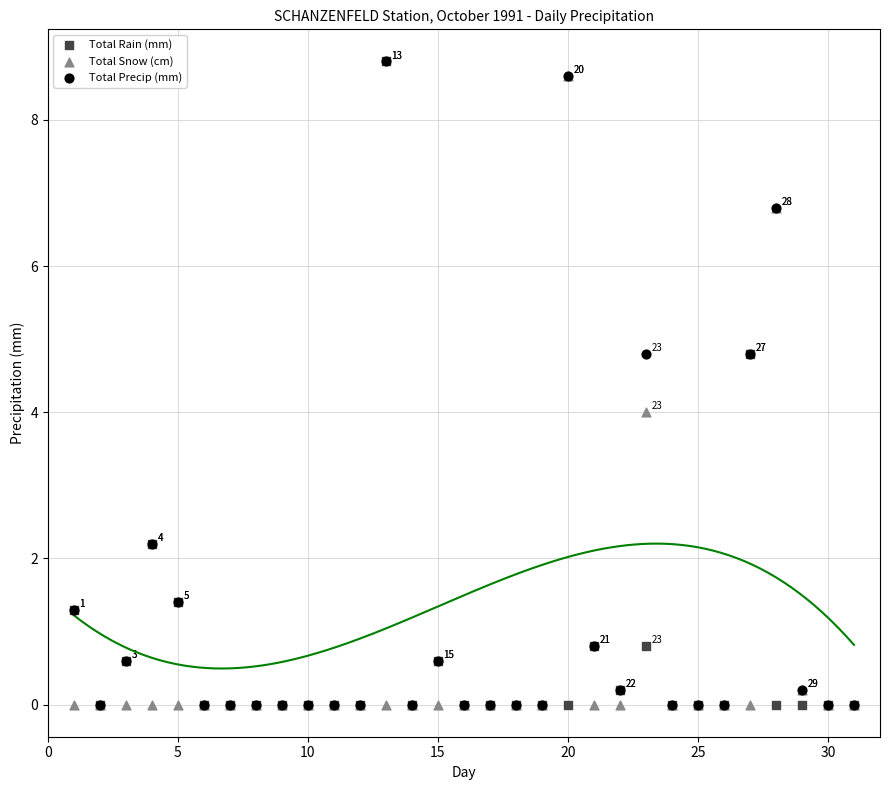

What are all the series names shown in the legend?

Total Rain (mm), Total Snow (cm), Total Precip (mm)